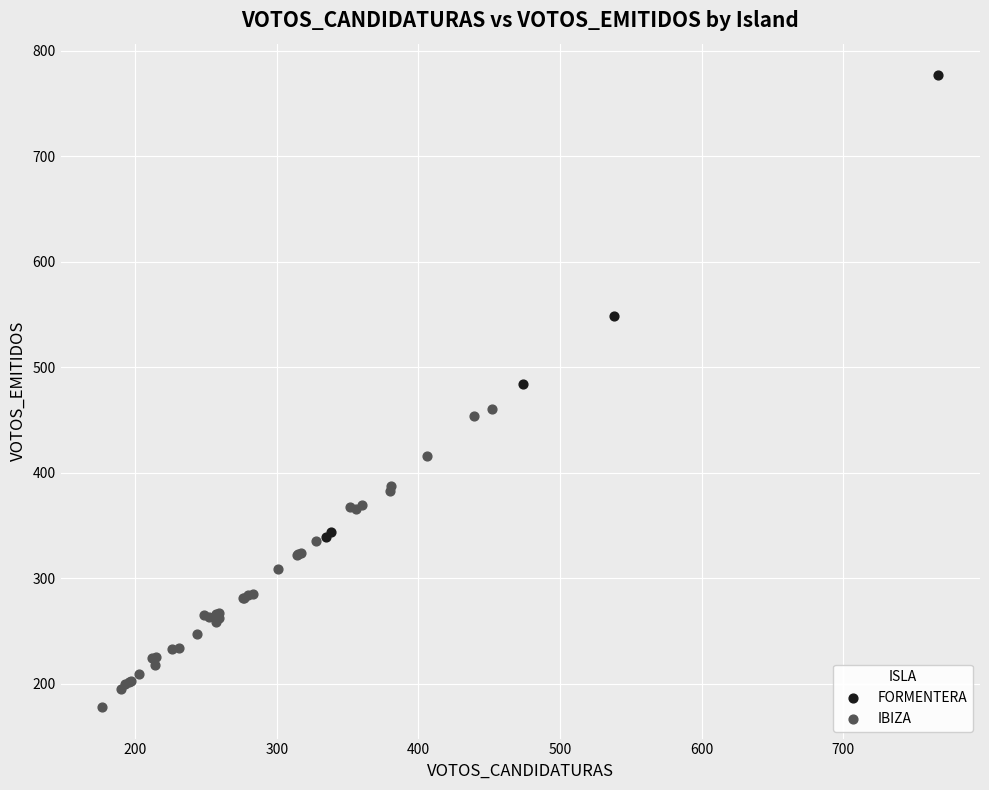

Which series contains the highest Y value?

FORMENTERA